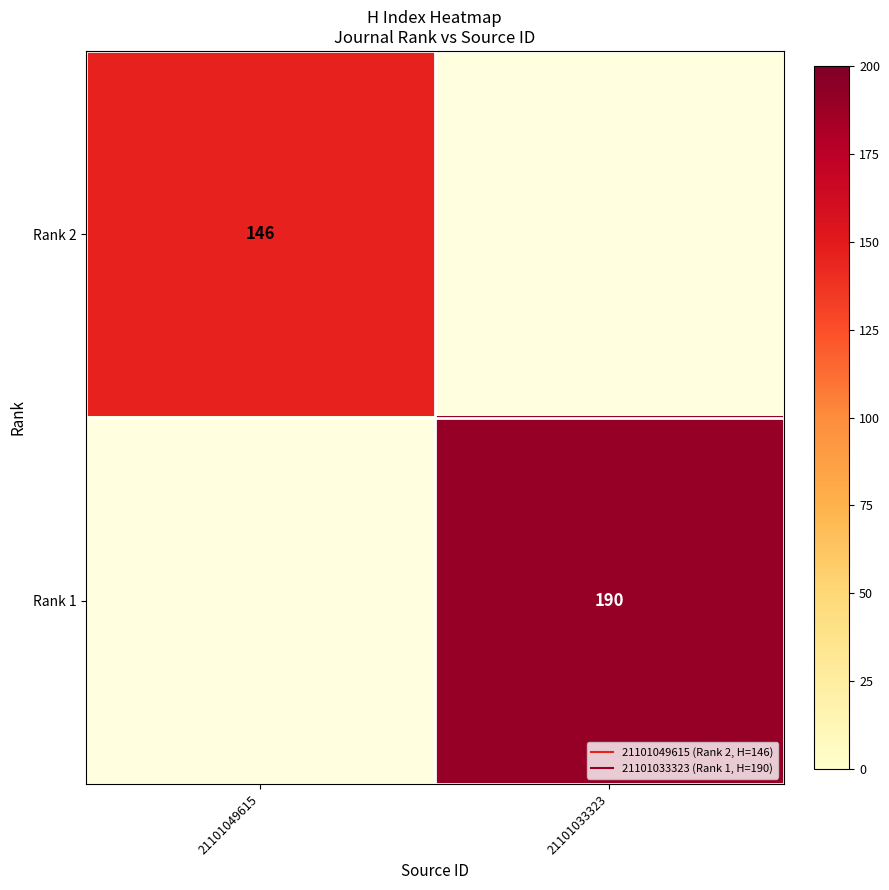

What value does the Rank 2 series have at 21101049615?

146.0